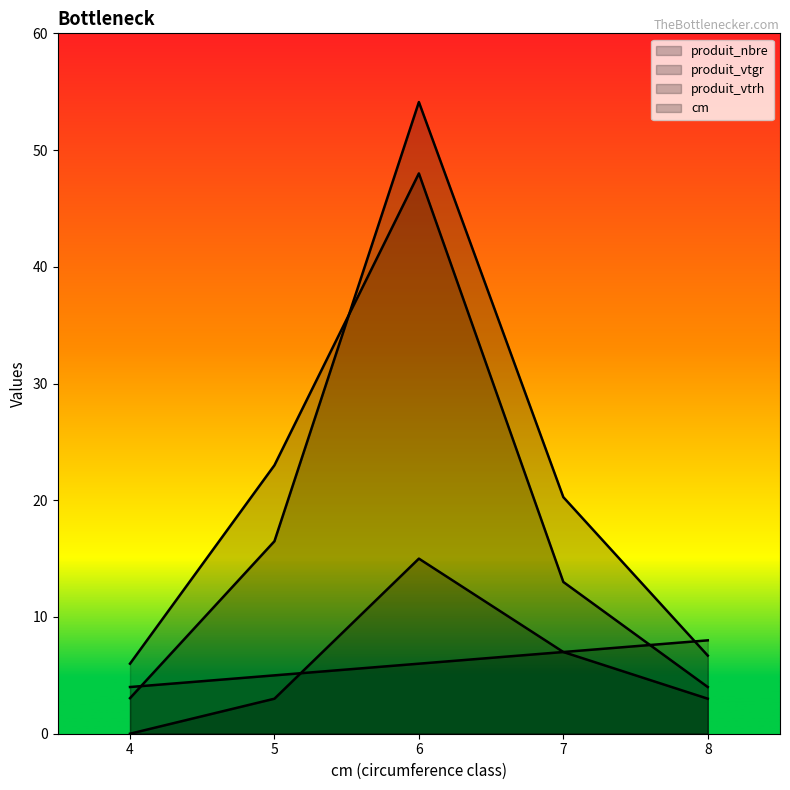

Reading left to right, list all the values displayed in this chart.

cm: 4=4.0	5=5.0	6=6.0	7=7.0	8=8.0
produit_nbre: 4=6.0	5=23.0	6=48.0	7=13.0	8=4.0
produit_vtgr: 4=3.0	5=16.5	6=54.1	7=20.3	8=6.7
produit_vtrh: 4=0.0	5=3.0	6=15.0	7=7.0	8=3.0